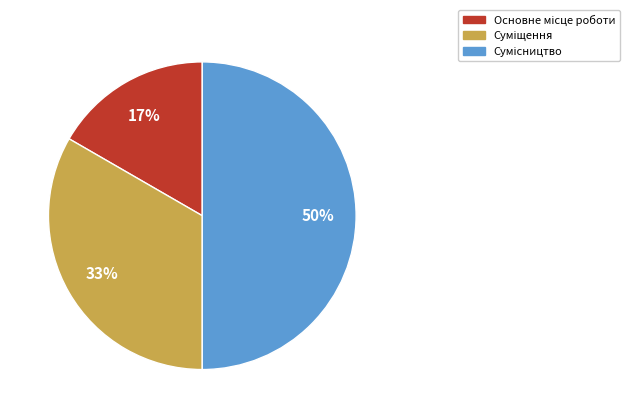

To the nearest percent, what is the difference between the largest and smallest slice percentages?

33%